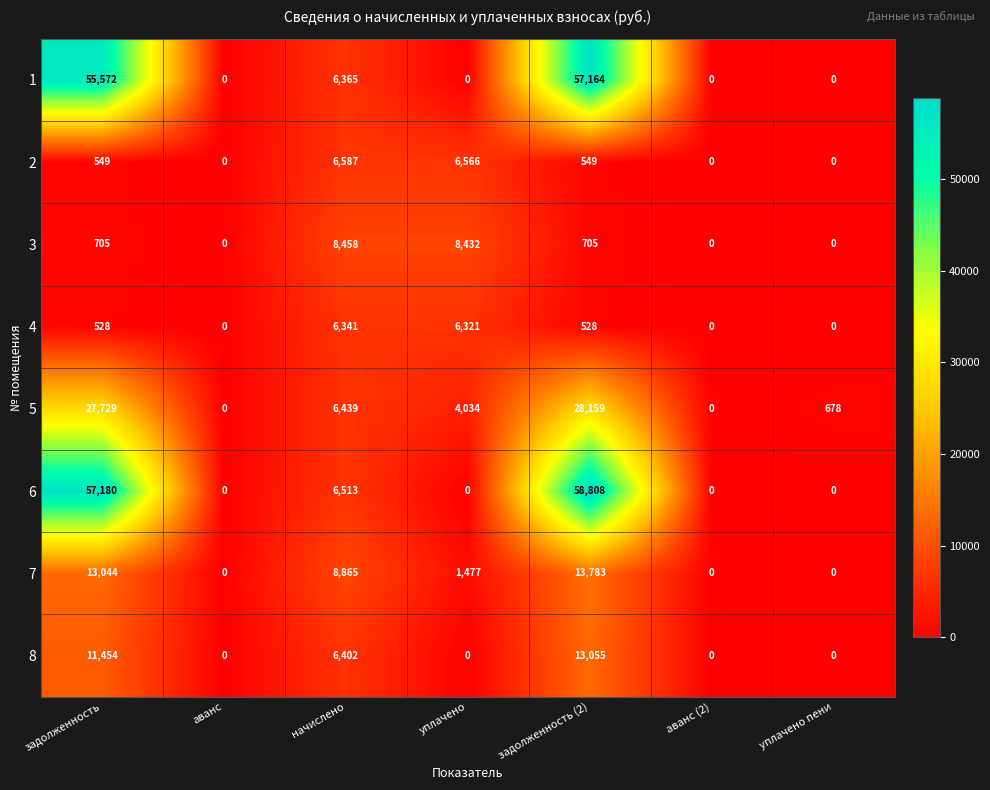

Read the 4 value at задолженность (2), to the nearest 10.

530